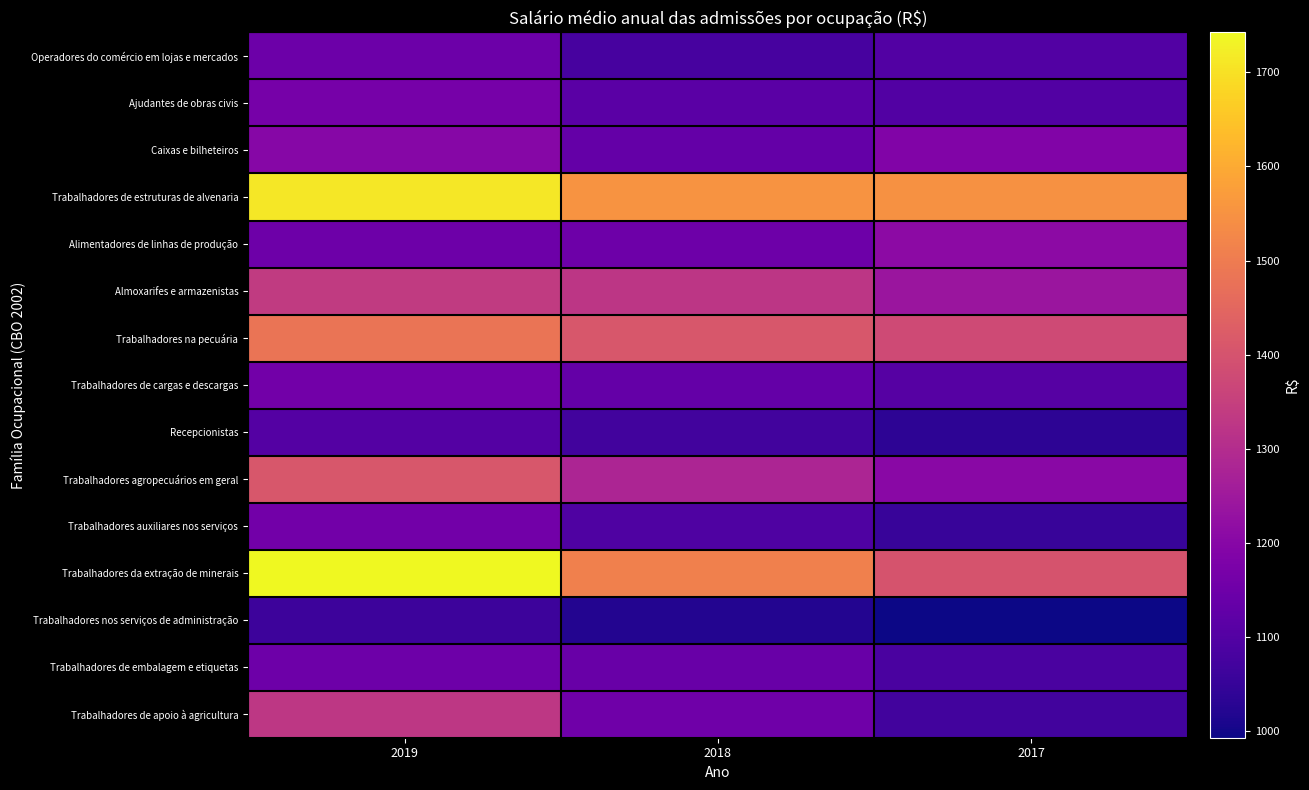

What is the total value across all series at 2019?

19311.1